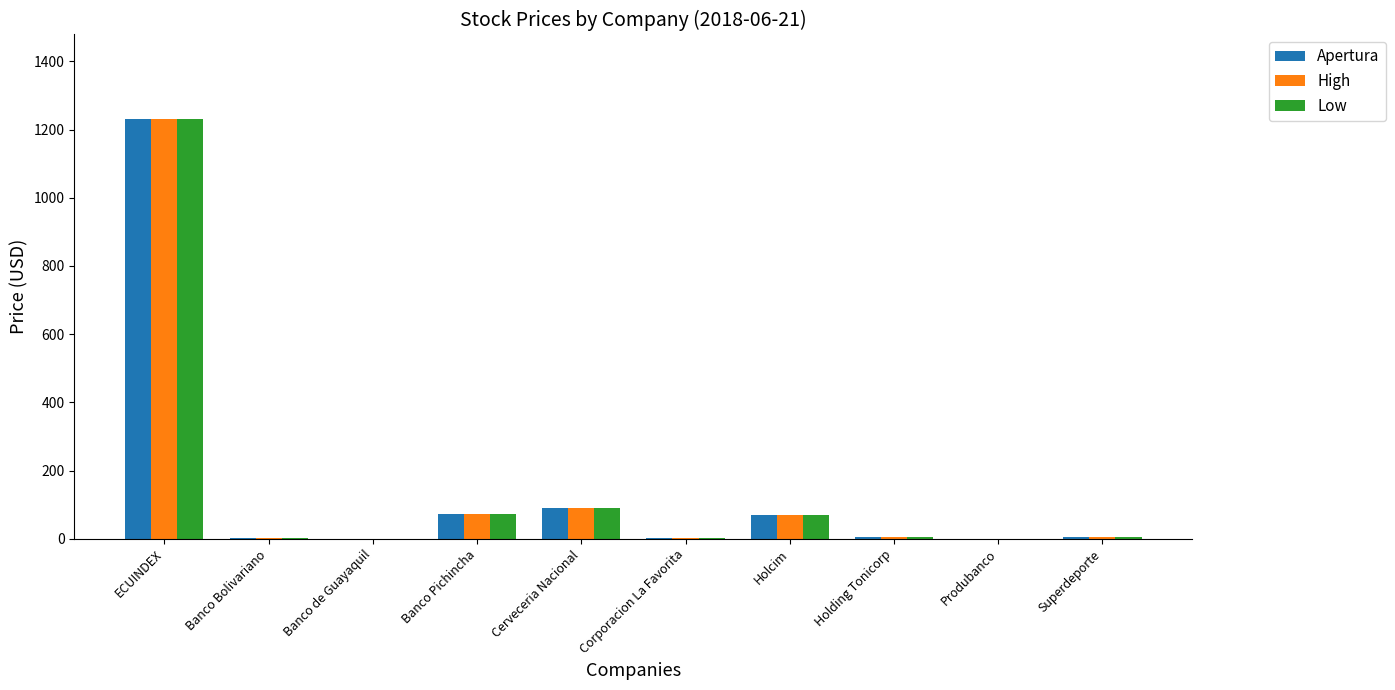

At which category is the sum across all series the highest?

ECUINDEX